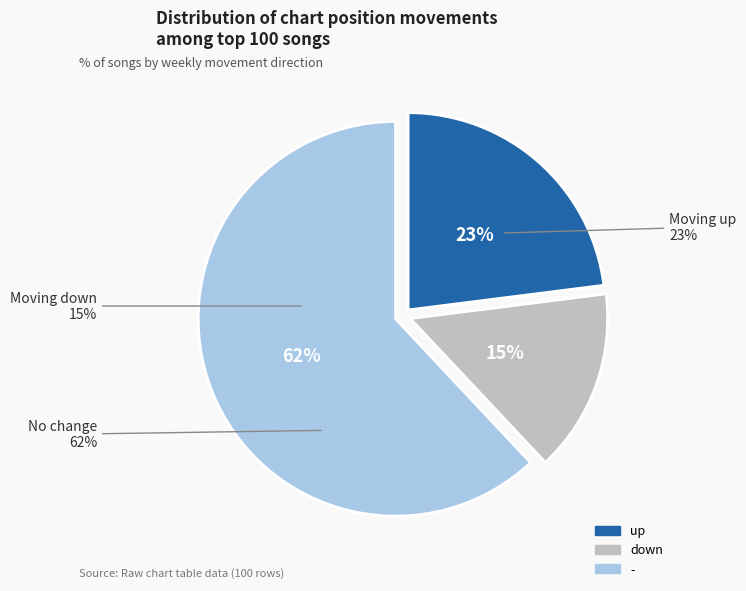

Is there any slice that represents more than half of the pie?

Yes